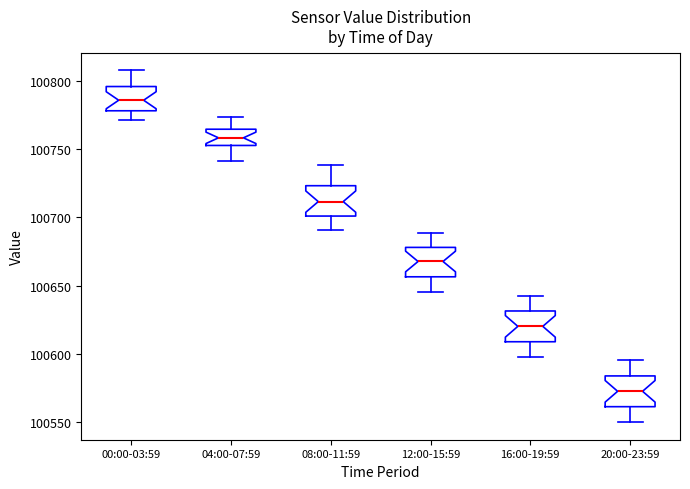

Reading left to right, read every box against the y-axis: the position of its median line, the range the box covers, and the ends of its whiskers. The values are not printed on the chart, so give them approximately, as read against the axis.

00:00-03:59: median 100785, box 100780 to 100795, whiskers 100770 to 100810
04:00-07:59: median 100760, box 100755 to 100765, whiskers 100740 to 100775
08:00-11:59: median 100710, box 100700 to 100725, whiskers 100690 to 100740
12:00-15:59: median 100670, box 100655 to 100680, whiskers 100645 to 100690
16:00-19:59: median 100620, box 100610 to 100630, whiskers 100600 to 100645
20:00-23:59: median 100575, box 100560 to 100585, whiskers 100550 to 100595